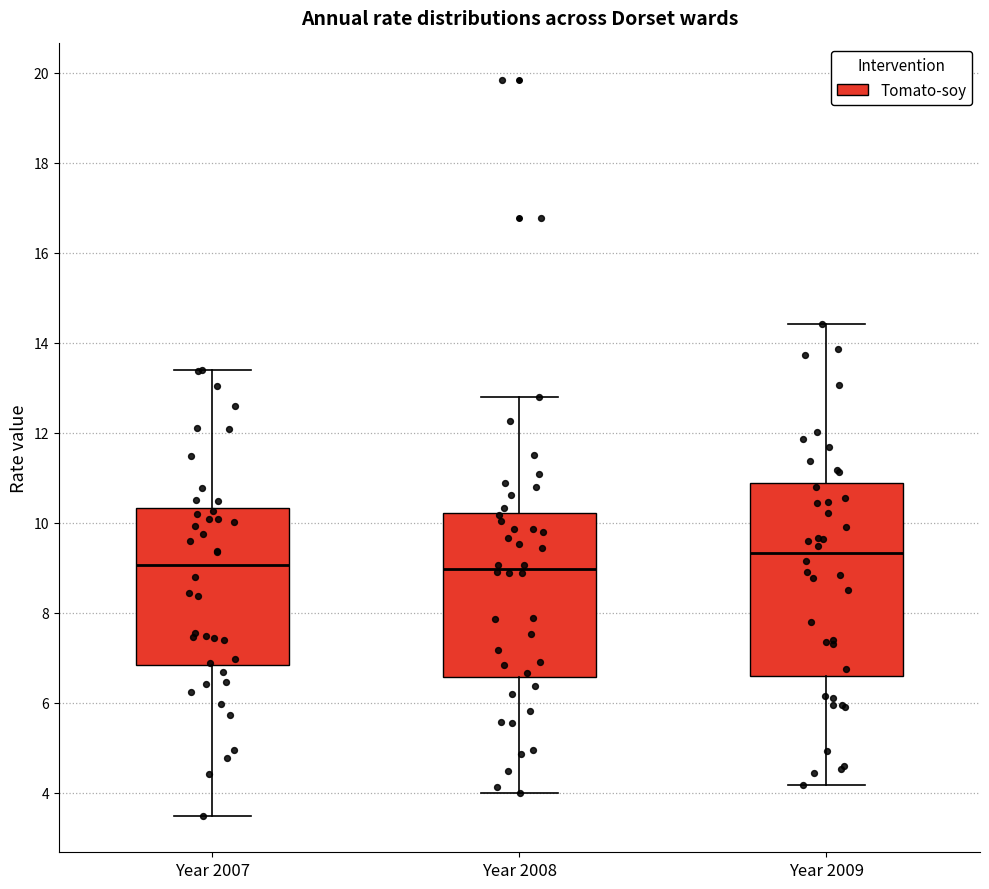

Where is the lower edge of the box for Year 2009 on the y-axis? The values are not printed on the chart, so give them approximately, as read against the axis.

6.6